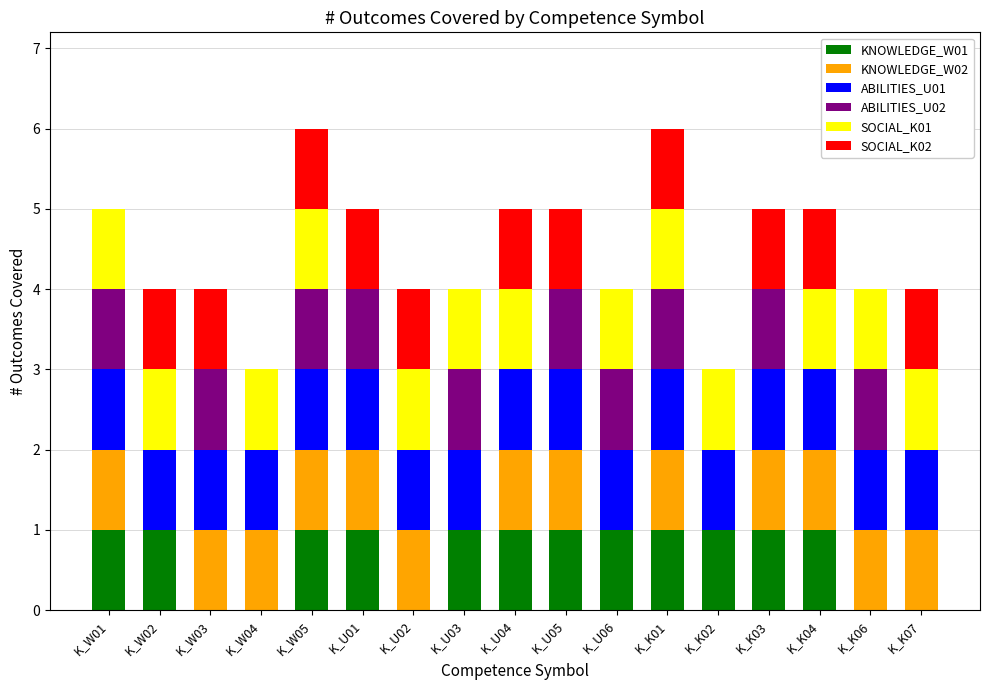

Count the KNOWLEDGE_W01 values in the range 0 to 1.

17